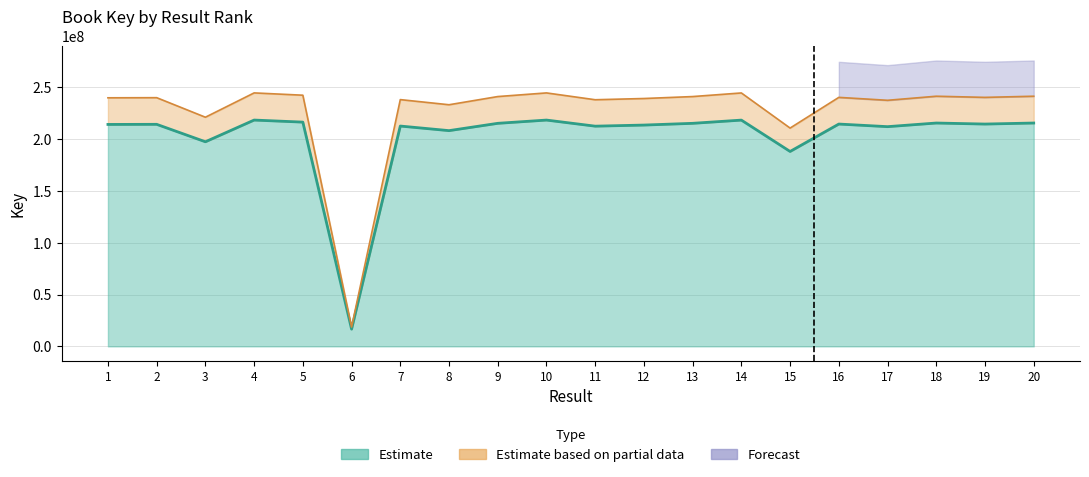

True or false: the data shows 215475590 at 20.

True